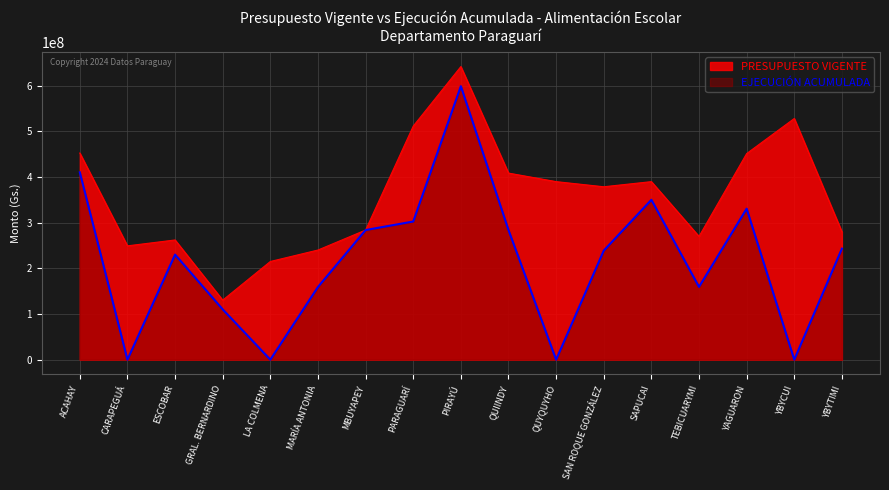

At how many categories does at least one series exceed 434934282?

5